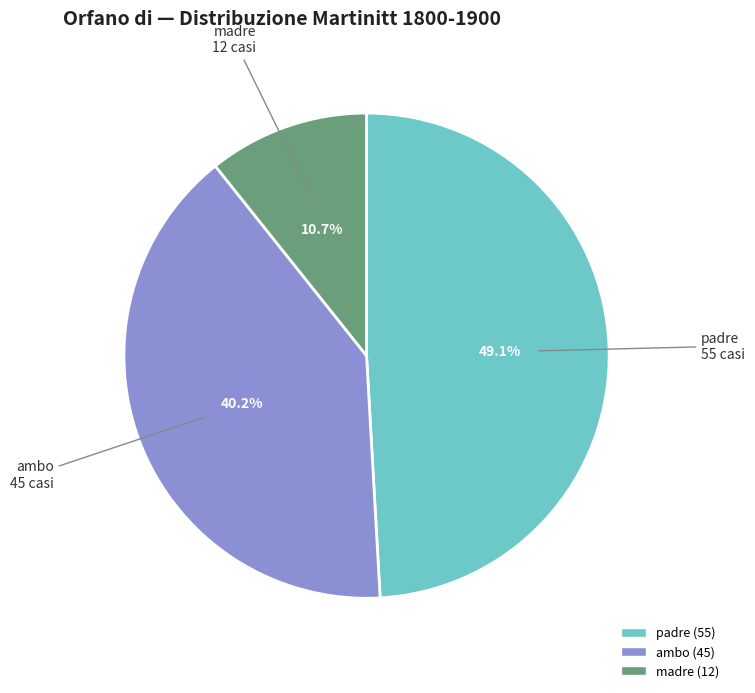

How many segments does this pie chart have?

3